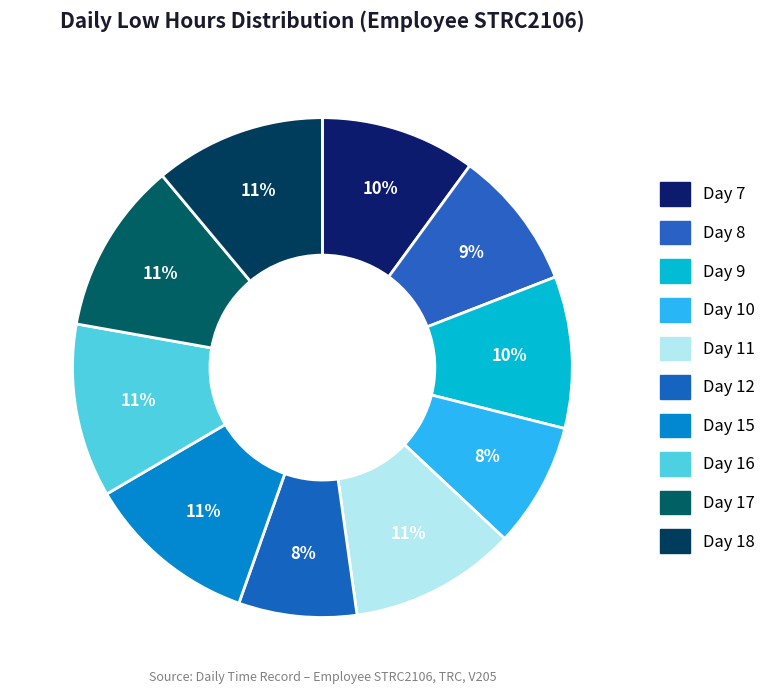

Which has a higher value, Day 12 or Day 9?

Day 9